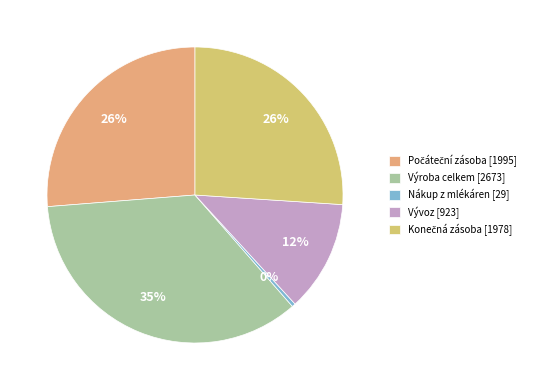

To the nearest percent, what is the average slice percentage?

20%